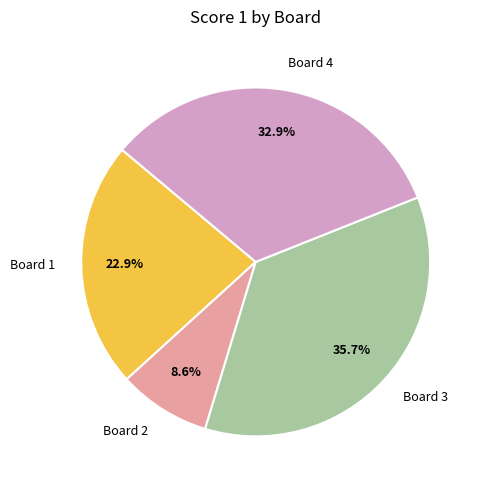

To the nearest percent, what portion does Board 2 represent?

9%